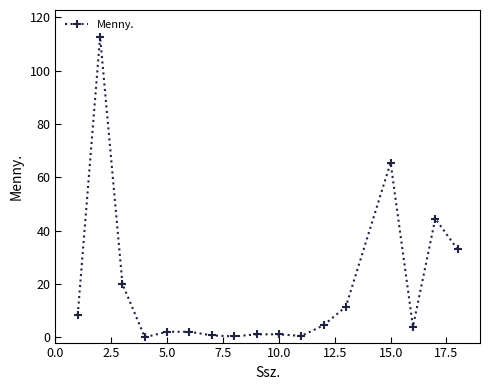

What is the greatest value displayed?

112.7